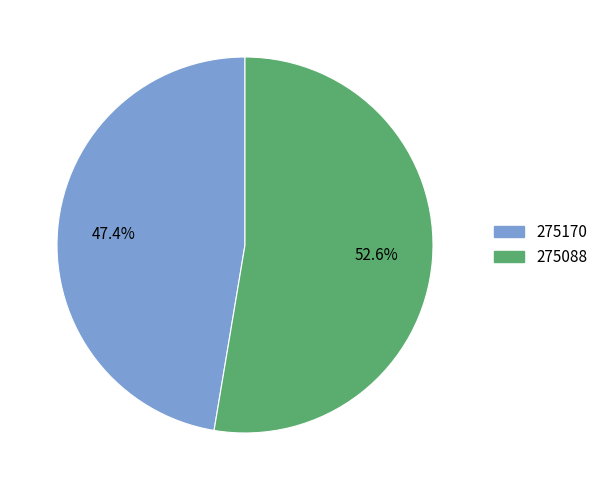

Is it true that 275088 is 53% of the pie?

True